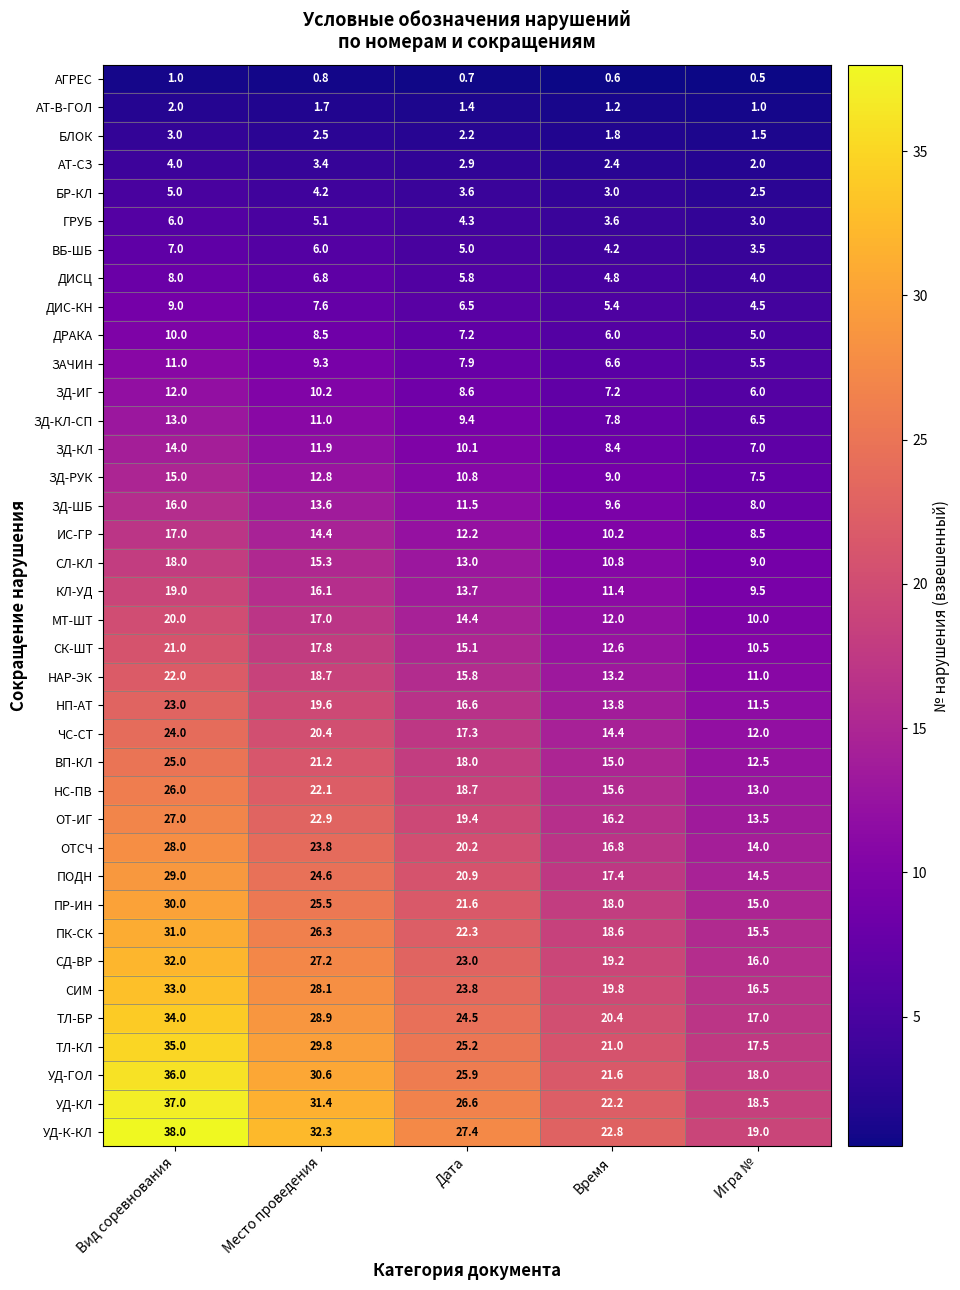

The value of ПР-ИН at Время is 18.0. True or false?

True